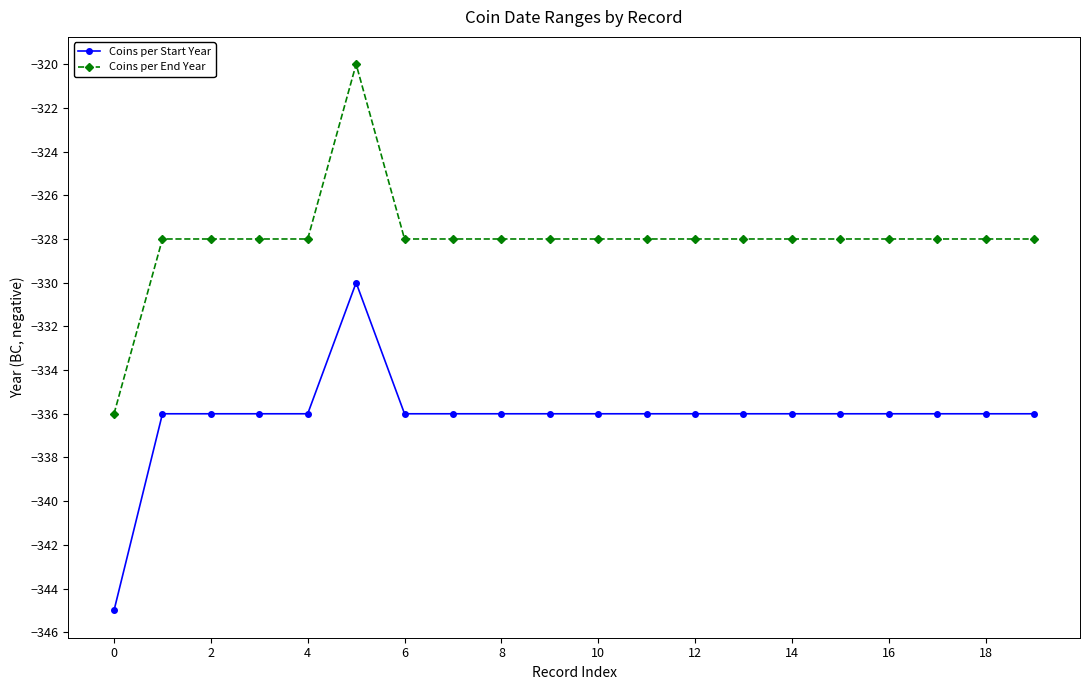

How many lines are shown in the chart?

2